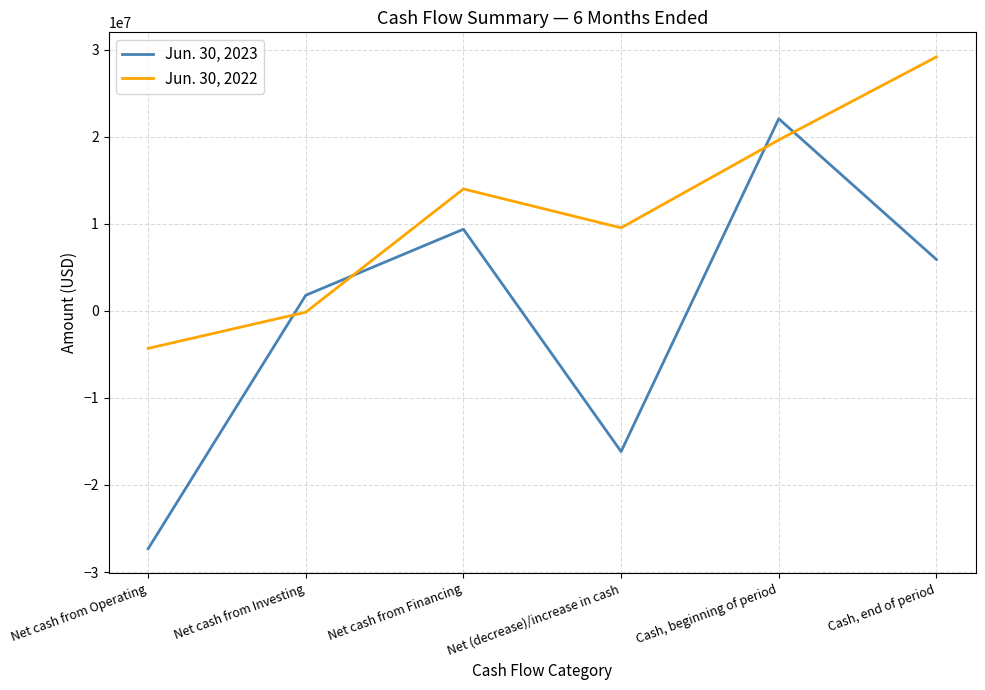

How many values in Jun. 30, 2023 are above zero?

4